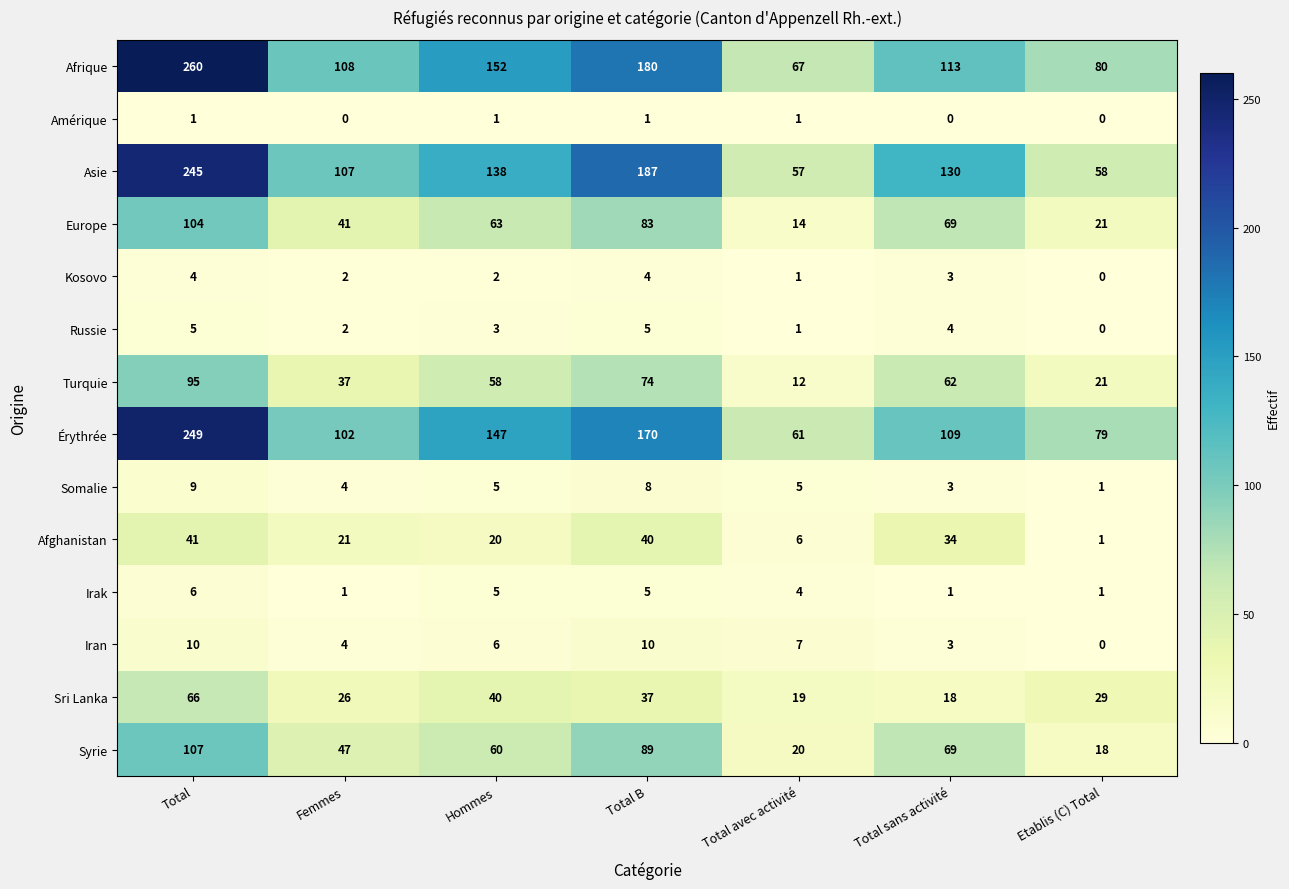

Which series has the largest total across all categories?

Afrique